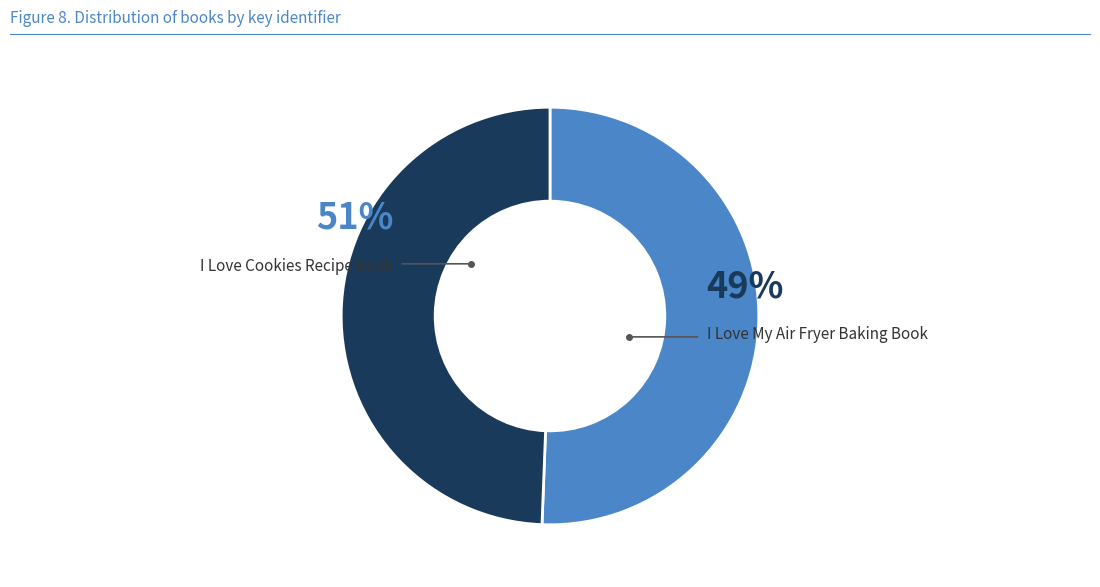

Combined, what portion of the pie is I Love My Air Fryer Baking Book and I Love Cookies Recipe Book?

100.0%